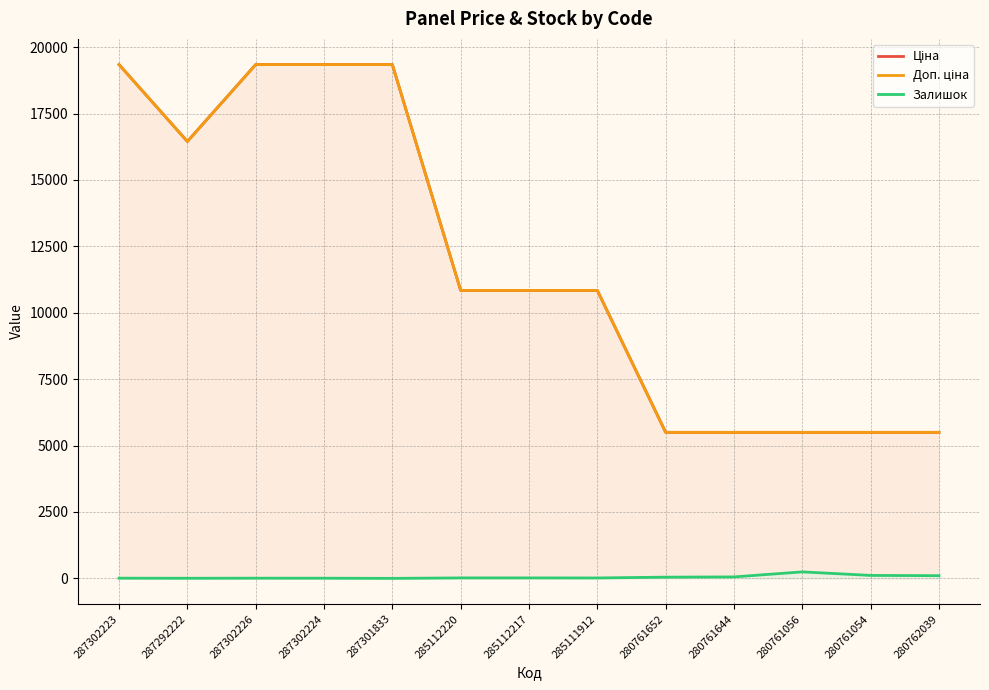

What are all the series names shown in the legend?

Ціна, Доп. ціна, Залишок